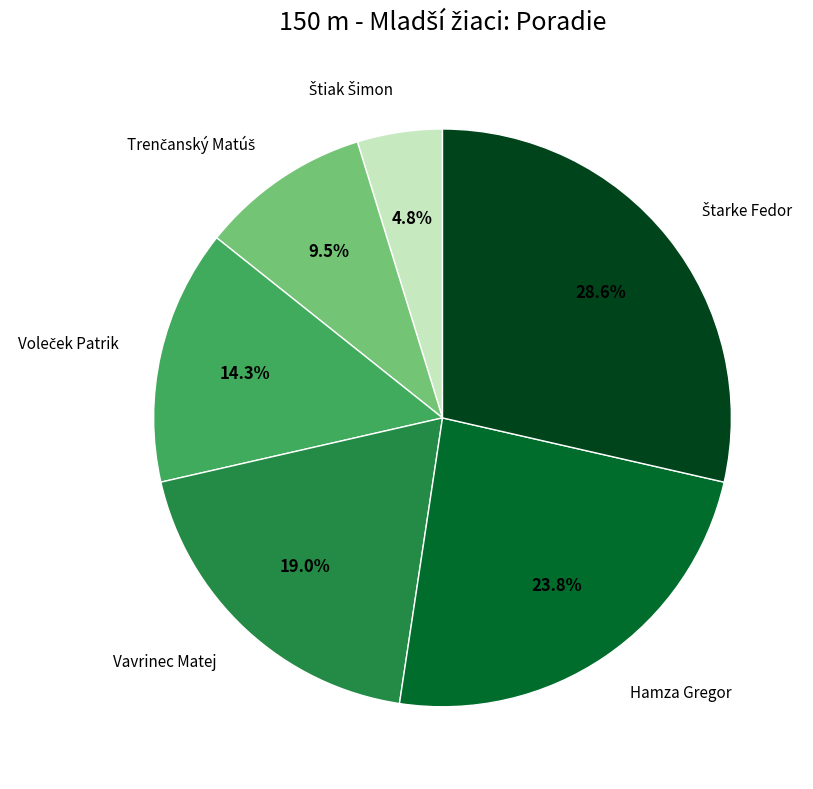

What percentage is NOT represented by Hamza Gregor?

76.2%